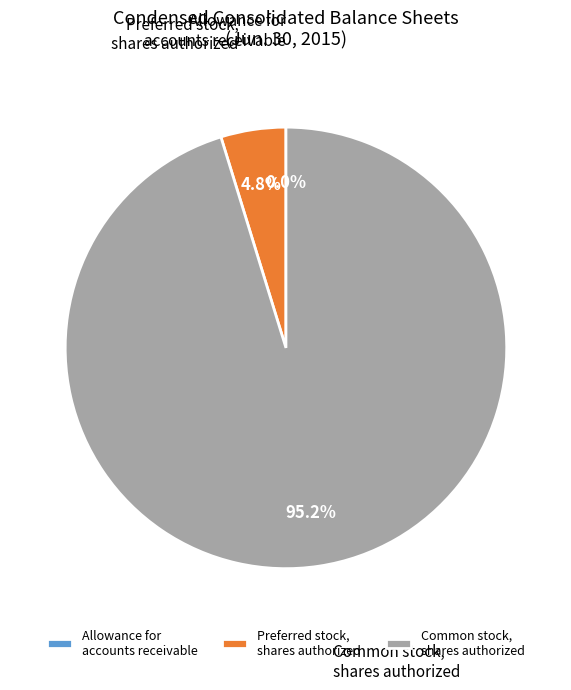

Which category has the biggest portion of the pie?

Common stock, shares authorized